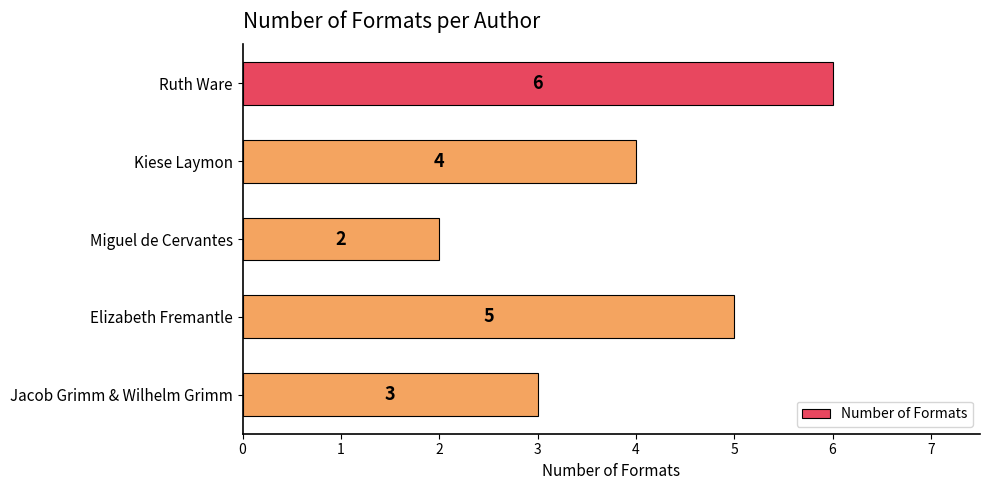

What is the change in value from Ruth Ware to Jacob Grimm & Wilhelm Grimm?

-3